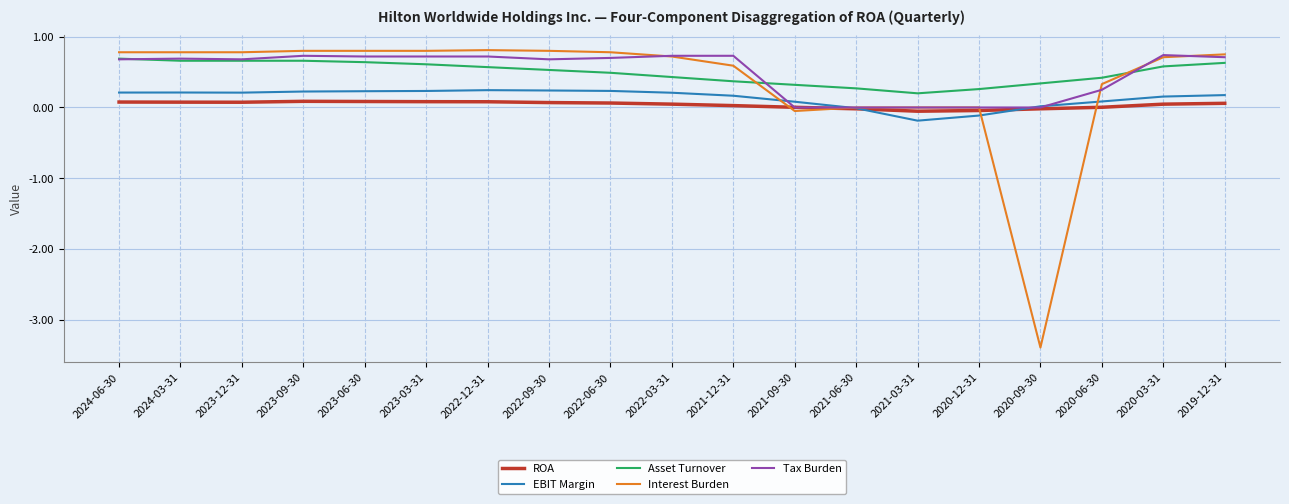

Is the value of Interest Burden at 2021-12-31 greater than the value of ROA at 2022-09-30?

Yes